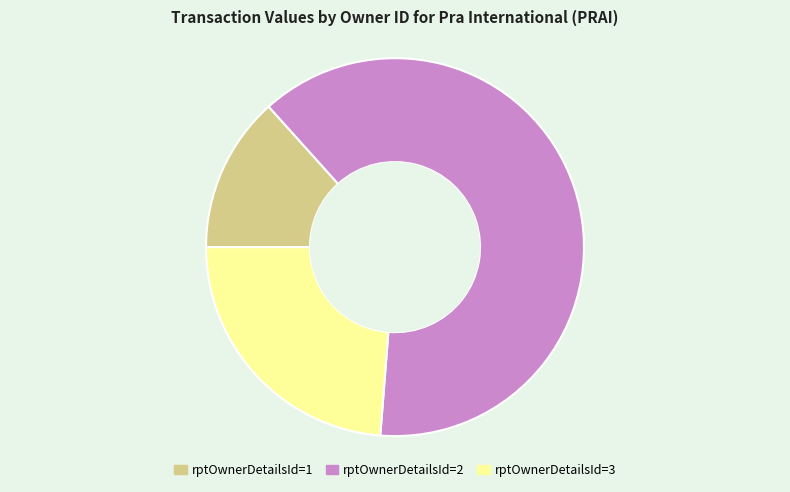

Is the sum of rptOwnerDetailsId=1 and rptOwnerDetailsId=3 greater than half?

No